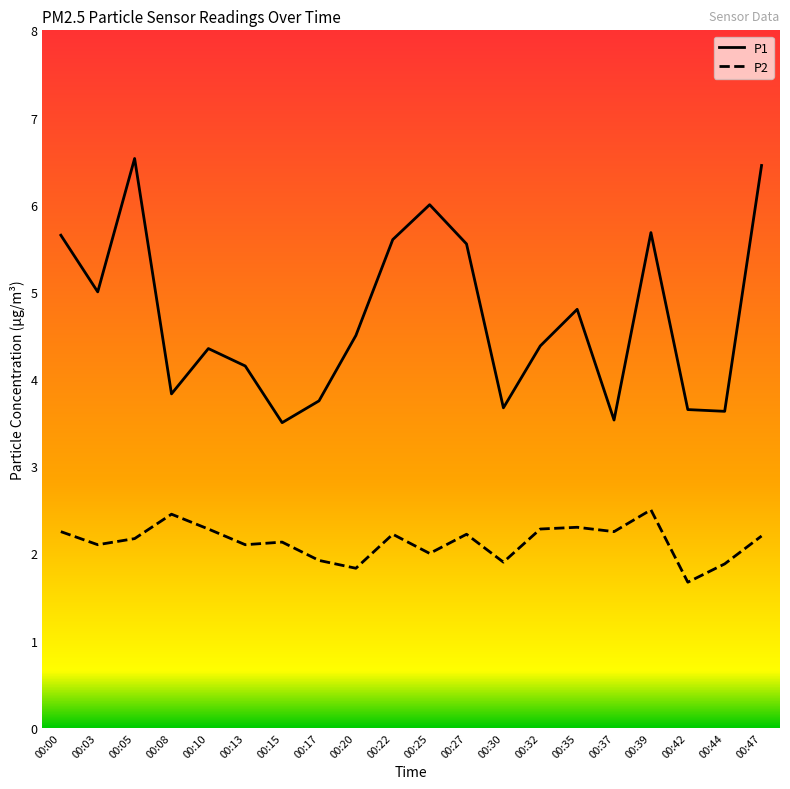

How many values in the P1 series exceed 4?

13